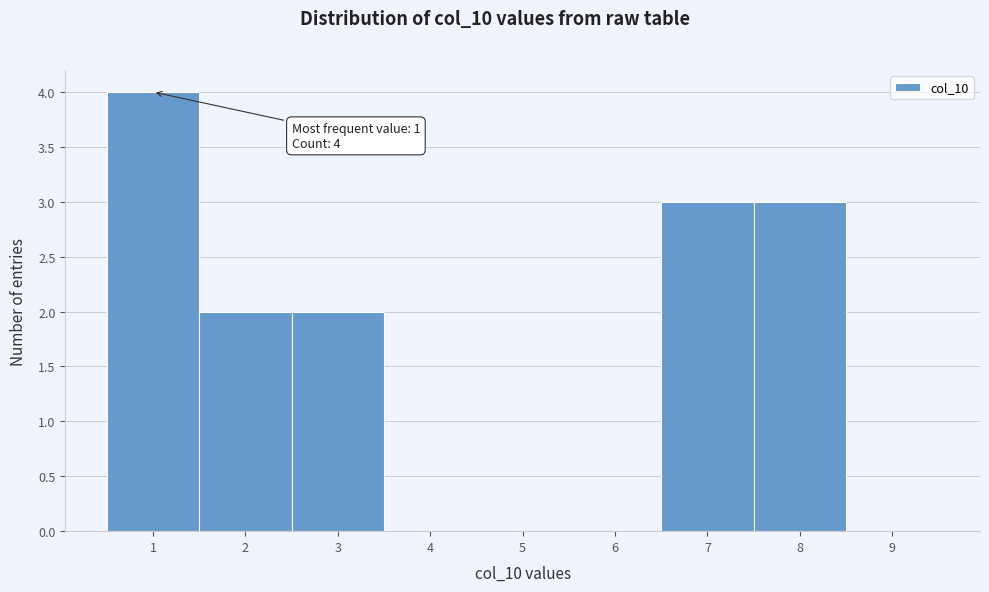

Which range on the x-axis has the tallest bar?

0.5 to 1.5